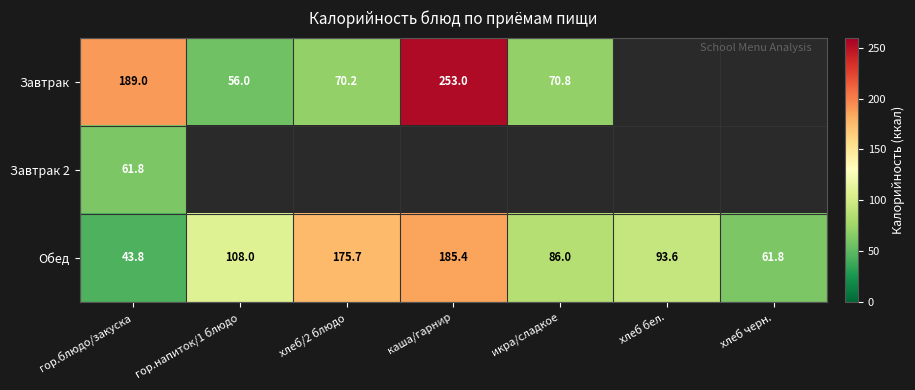

At which category is the sum across all series the highest?

каша/гарнир